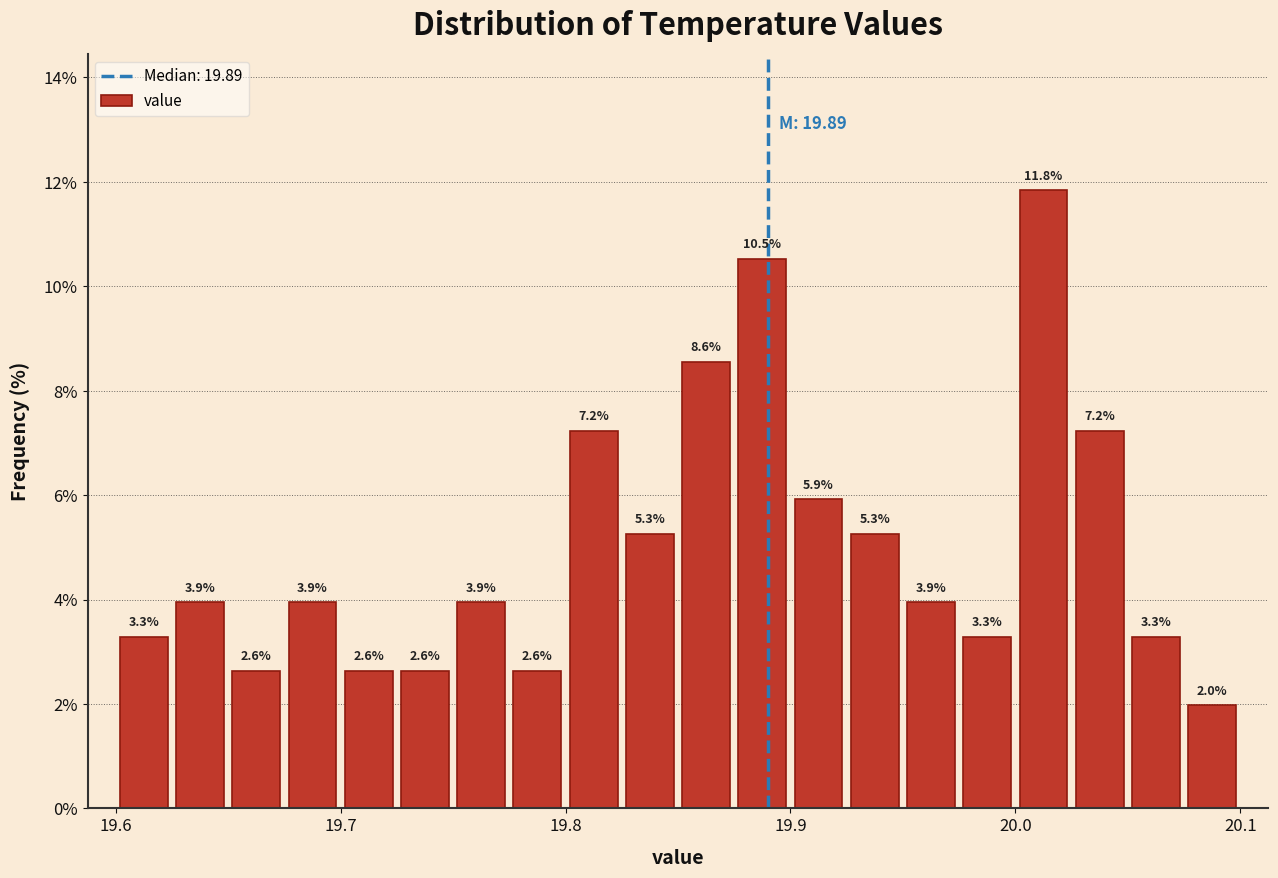

Around what value on the x-axis is the tallest bar? Give the approximate position of its centre, as read against the axis.

20.01